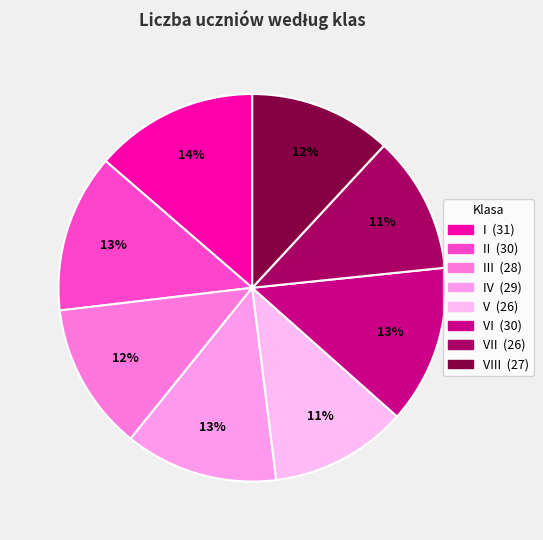

To the nearest percent, what is the difference between the largest and smallest slice percentages?

2%